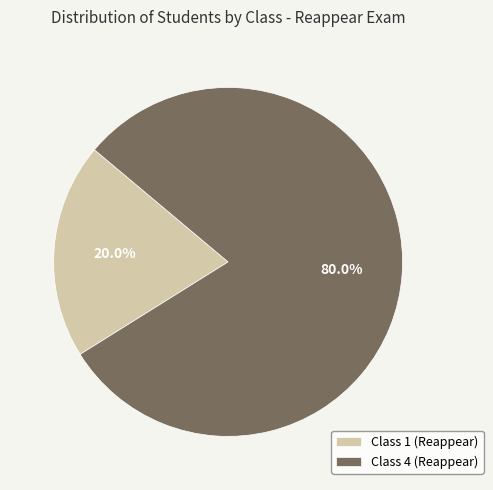

What is the largest slice in the pie chart?

Class 4 (Reappear)